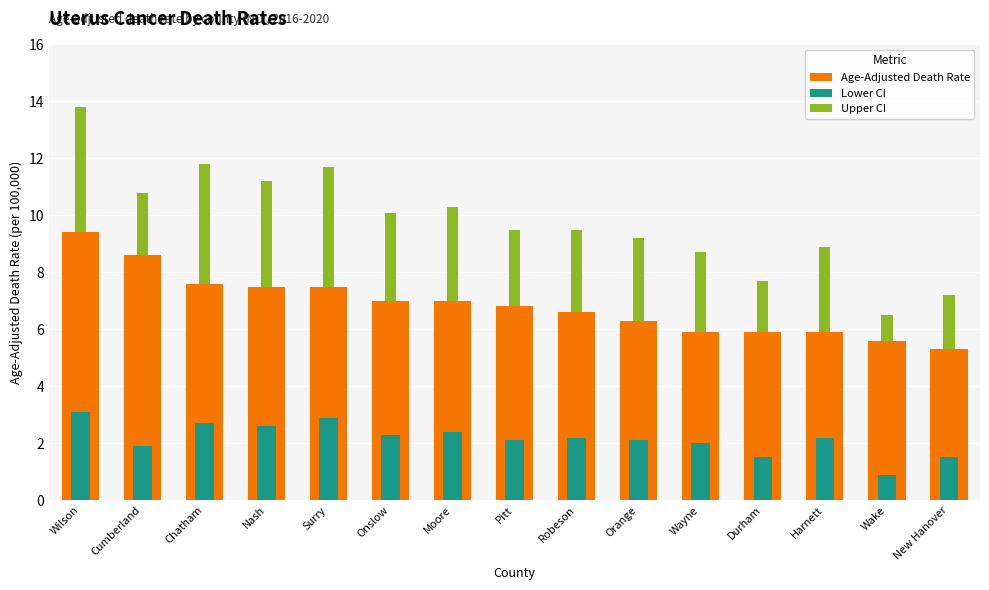

What is the smallest value displayed?

0.9